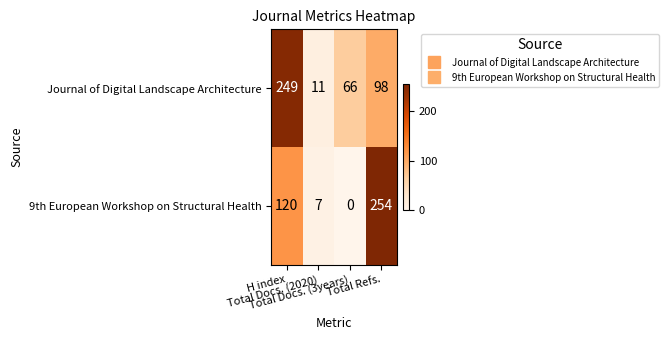

Which series has the widest spread of values?

9th European Workshop on Structural Health